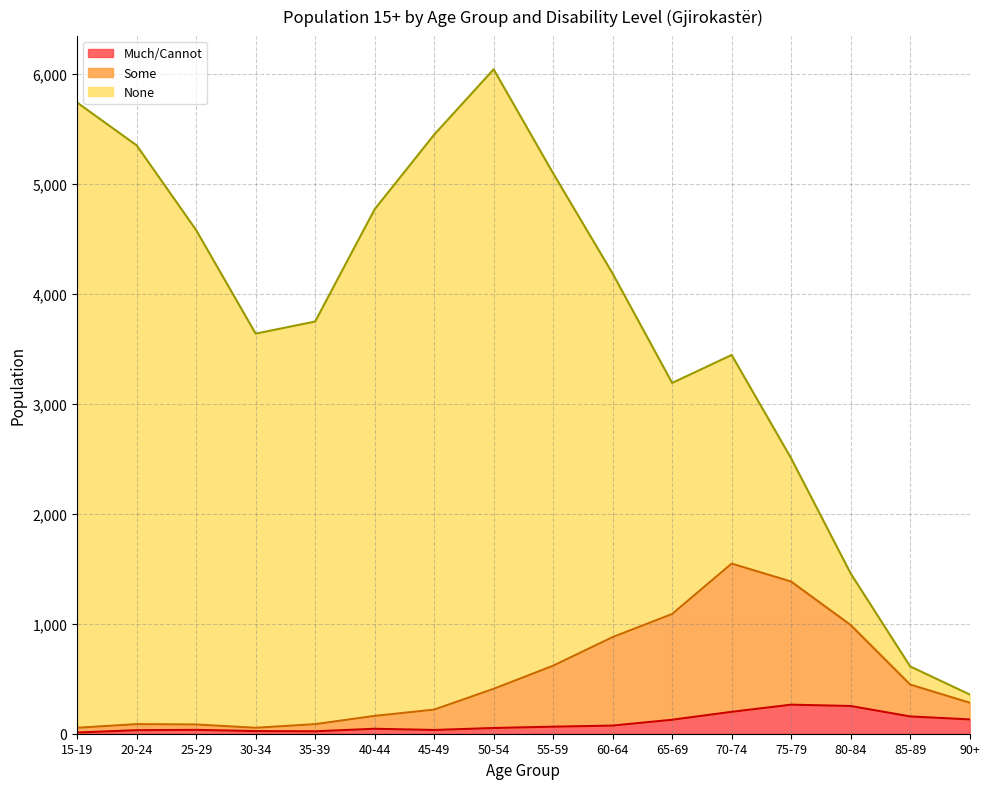

True or false: Much/Cannot and Some cross at least once.

False